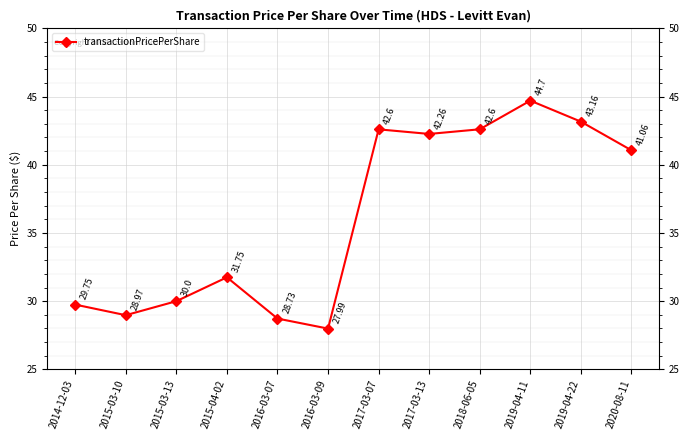

The chart shows a value of 10.0 at 2015-03-10. True or false?

False